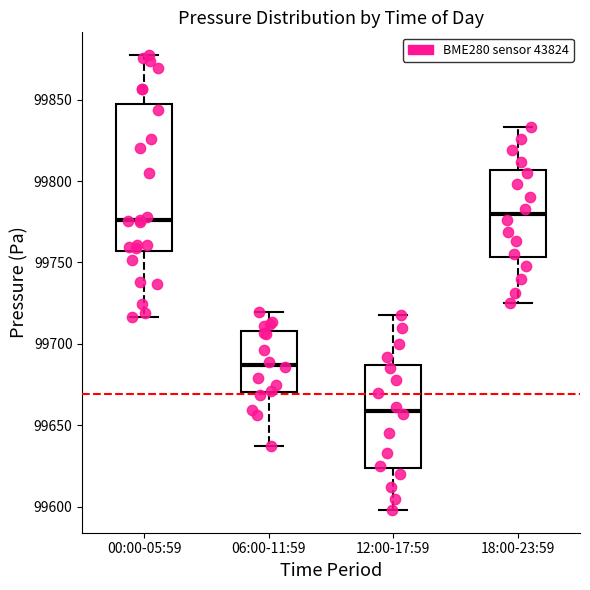

Reading left to right, read every box against the y-axis: the position of its median line, the range the box covers, and the ends of its whiskers. The values are not printed on the chart, so give them approximately, as read against the axis.

00:00-05:59: median 99775, box 99755 to 99845, whiskers 99715 to 99875
06:00-11:59: median 99685, box 99670 to 99710, whiskers 99635 to 99720
12:00-17:59: median 99660, box 99625 to 99685, whiskers 99600 to 99720
18:00-23:59: median 99780, box 99755 to 99805, whiskers 99725 to 99835